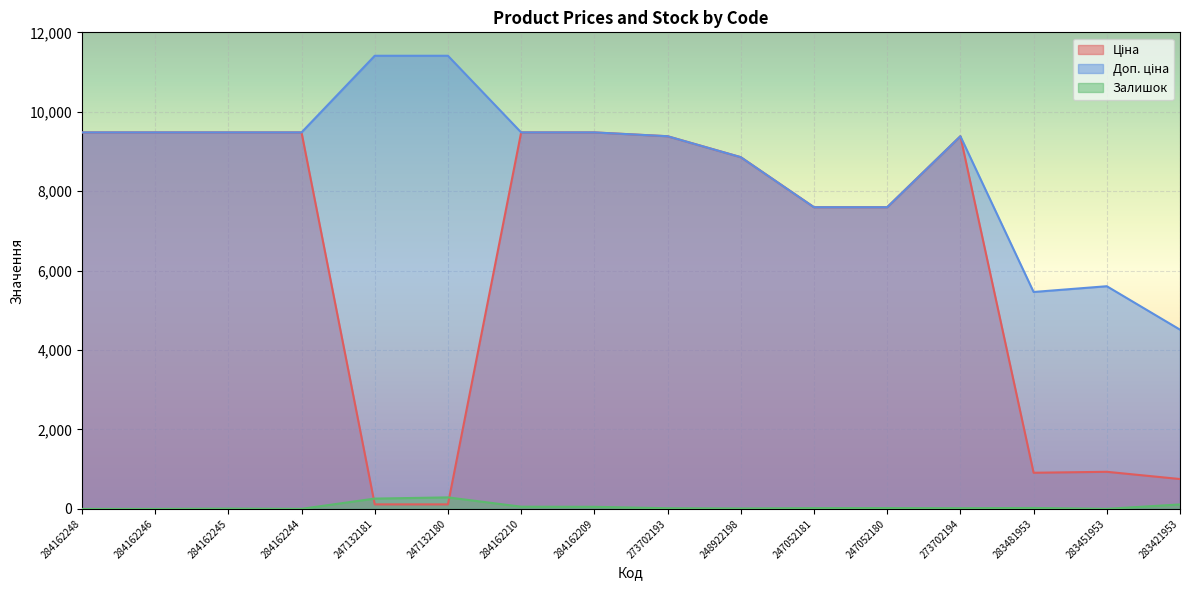

What is the sum of all Доп. ціна values?

138100.9